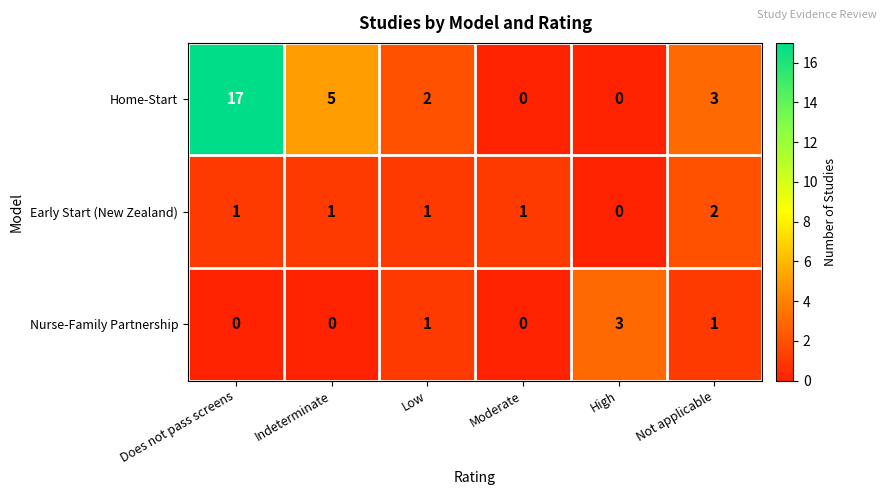

At how many categories does at least one series exceed 15?

1